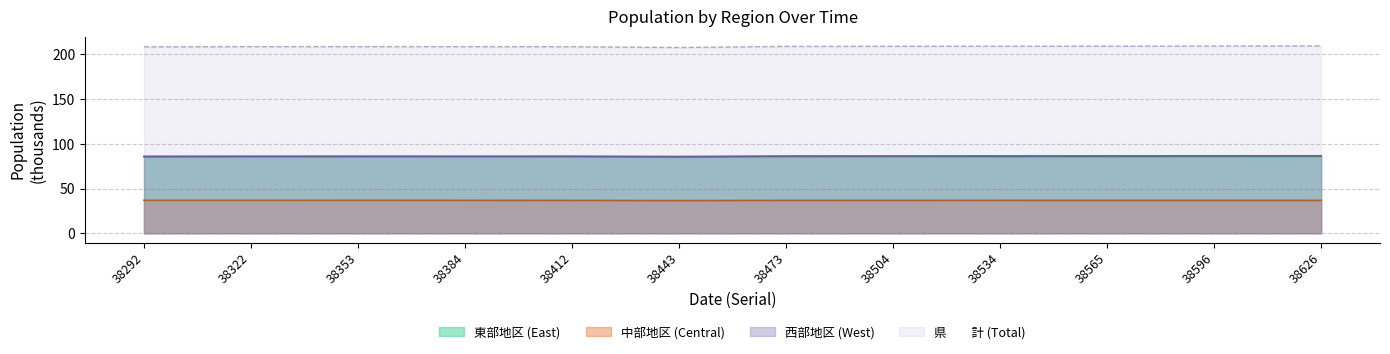

Reading left to right, list all the values displayed in this chart.

東部地区: 85.6	85.7	85.7	85.8	85.8	85.3	85.9	85.9	85.9	86.0	86.0	86.1
中部地区: 36.9	36.9	36.9	36.8	36.7	36.6	36.8	36.8	36.8	36.8	36.8	36.8
西部地区: 86.1	86.2	86.2	86.1	86.2	85.9	86.4	86.4	86.5	86.6	86.6	86.6
市　　計: 208.6	208.8	208.8	208.8	208.7	207.8	209.0	209.1	209.2	209.3	209.4	209.5